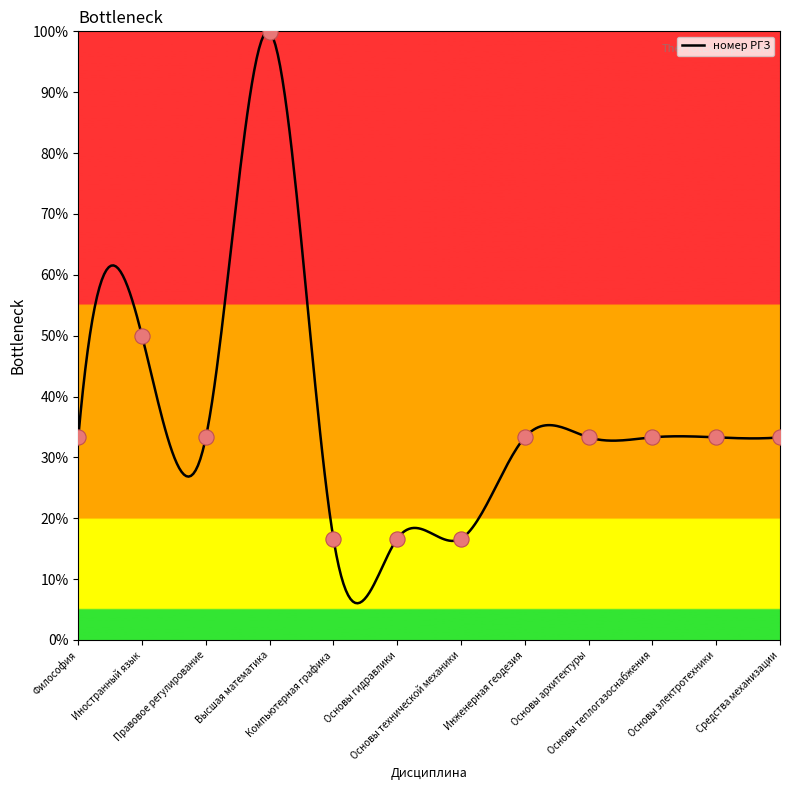

What is the change in value from Компьютерная графика to Основы электротехники?

+0.2